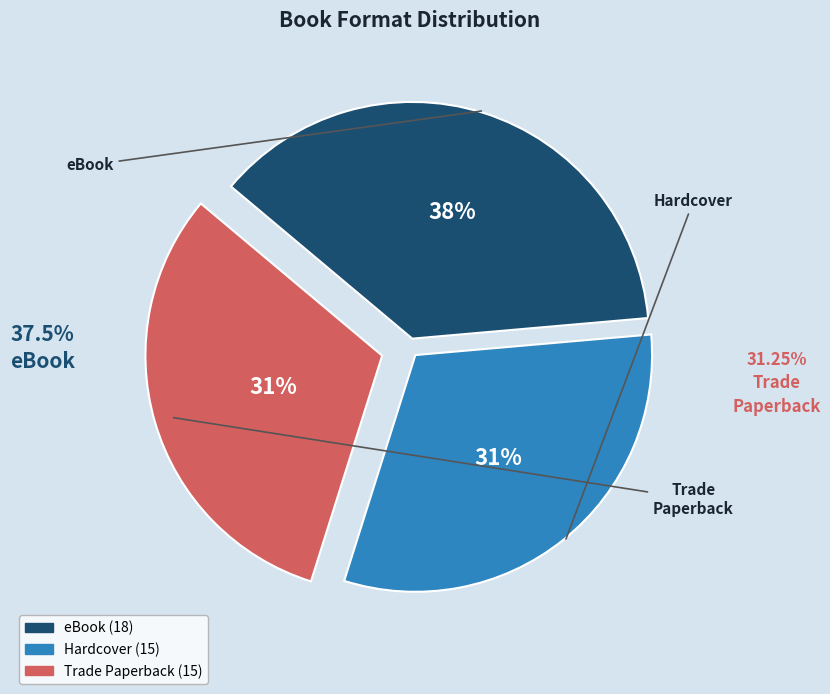

What is the largest slice in the pie chart?

eBook